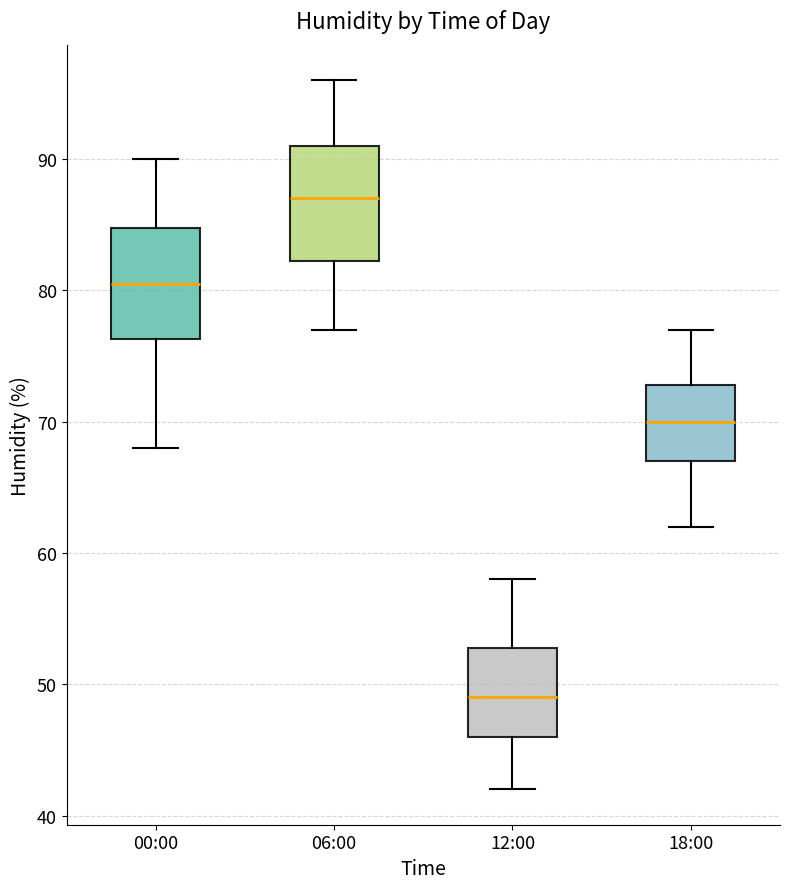

Reading left to right, read every box against the y-axis: the position of its median line, the range the box covers, and the ends of its whiskers. The values are not printed on the chart, so give them approximately, as read against the axis.

00:00: median 81, box 76 to 85, whiskers 68 to 90
06:00: median 87, box 82 to 91, whiskers 77 to 96
12:00: median 49, box 46 to 53, whiskers 42 to 58
18:00: median 70, box 67 to 73, whiskers 62 to 77